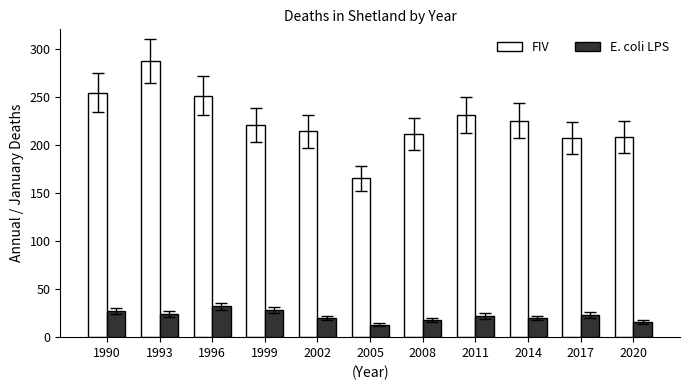

What is the average value of the E. coli LPS series?

22